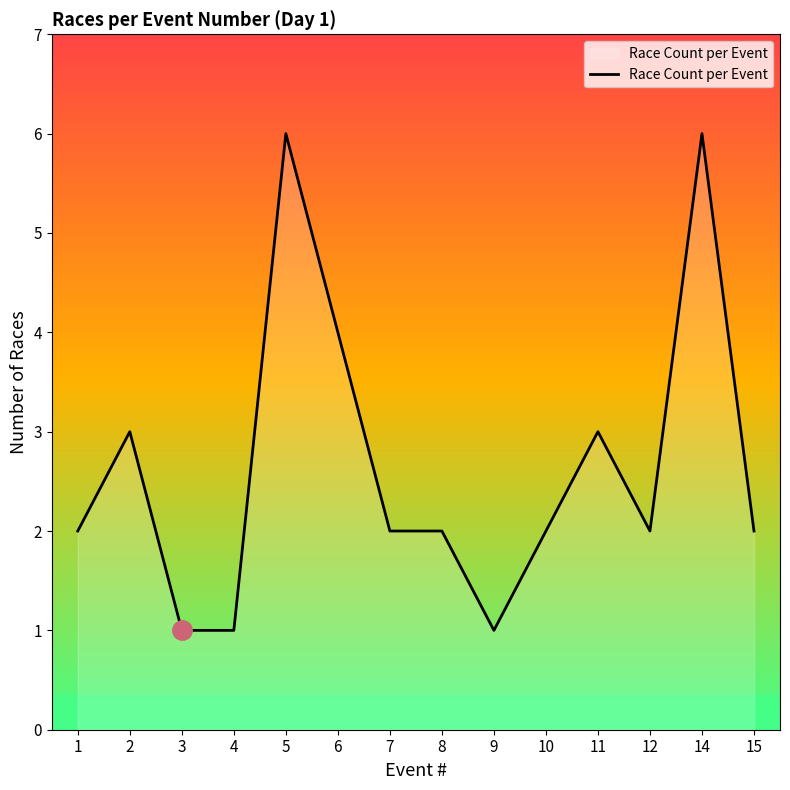

Reading right to left, what are all the values shown in this chart?

2	6	2	3	2	1	2	2	4	6	1	1	3	2